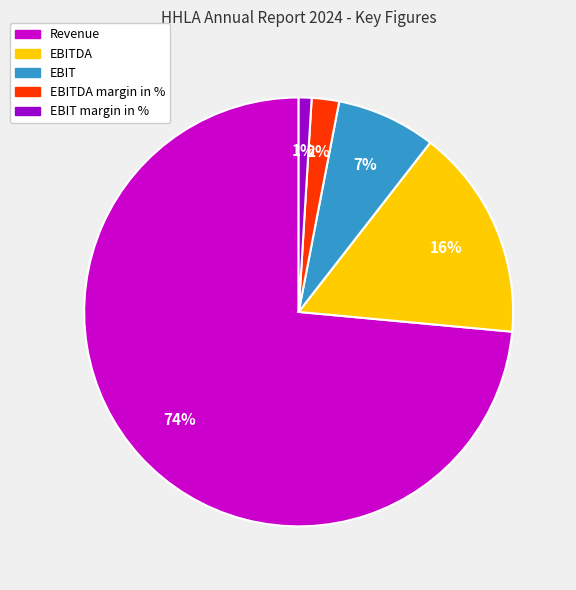

Which slice is the largest?

Revenue